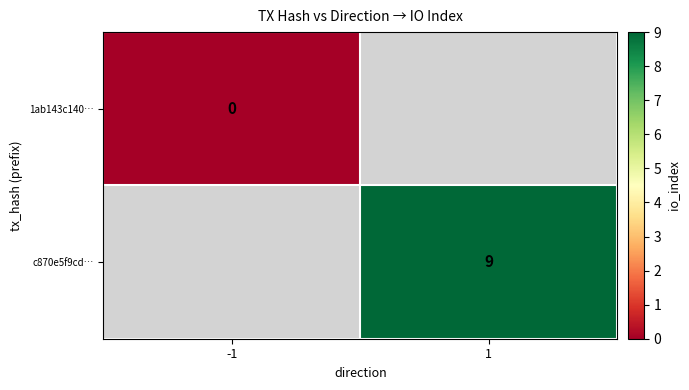

Is the value of 1ab143c140… at -1 greater than the value of c870e5f9cd… at -1?

No